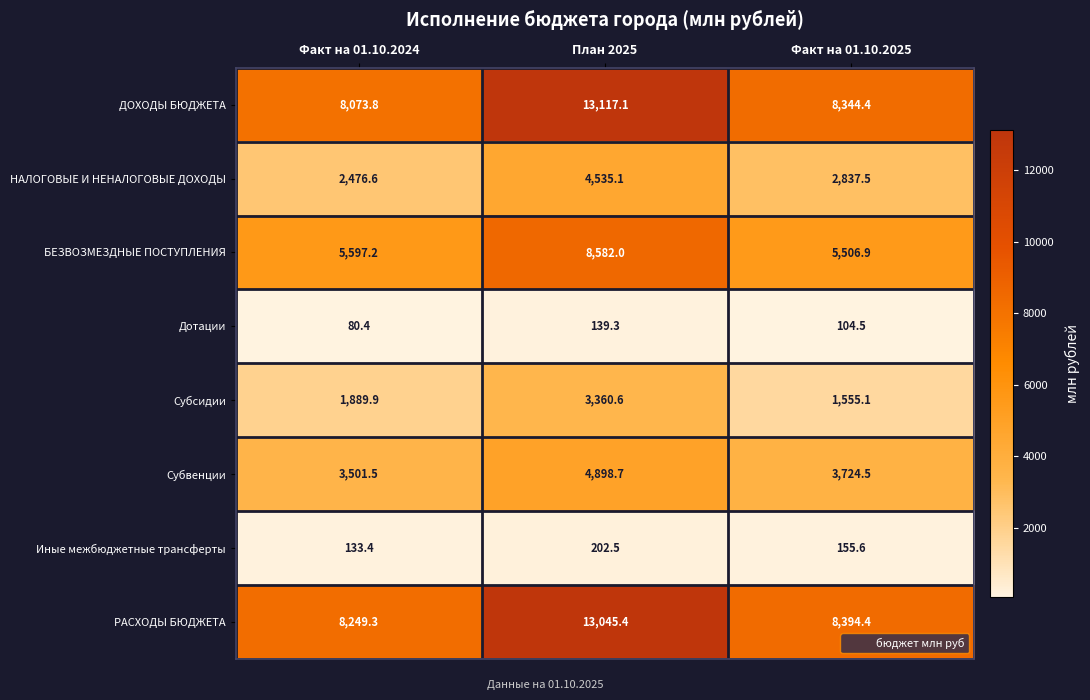

Rank the series at План 2025 from lowest to highest value.

Дотации, Иные межбюджетные трансферты, Субсидии, НАЛОГОВЫЕ И НЕНАЛОГОВЫЕ ДОХОДЫ, Субвенции, БЕЗВОЗМЕЗДНЫЕ ПОСТУПЛЕНИЯ, РАСХОДЫ БЮДЖЕТА, ДОХОДЫ БЮДЖЕТА